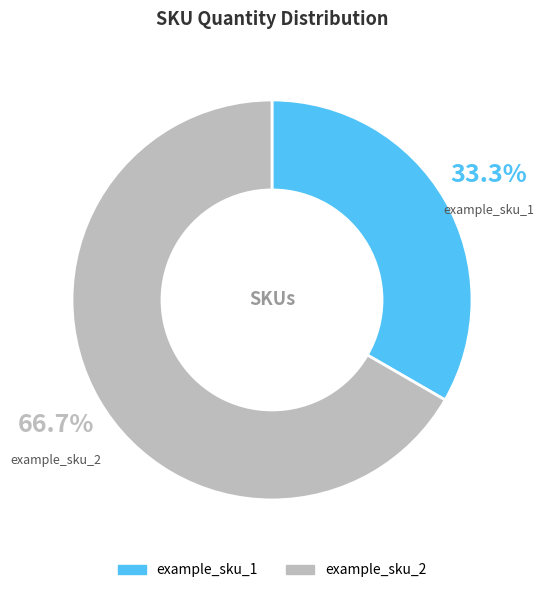

Approximately how many times larger is the value at example_sku_2 compared to example_sku_1?

2.0